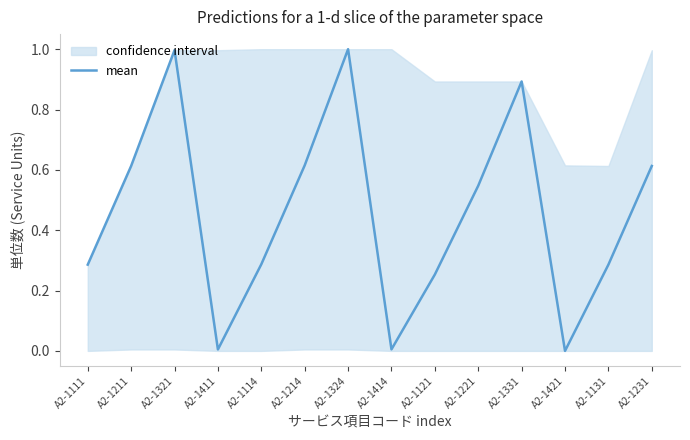

What is the change in value from A2-1211 to A2-1331?

+0.3